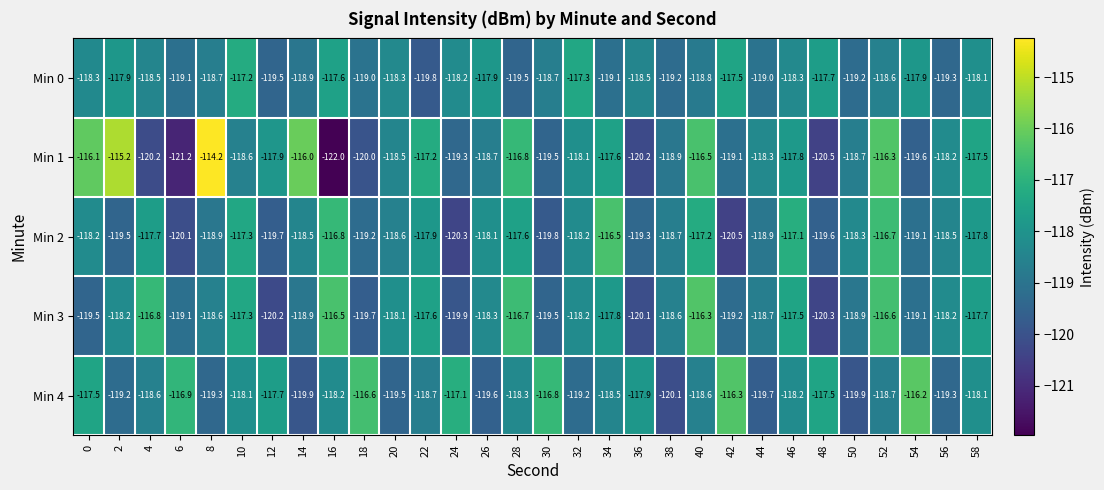

The value of Min 4 at 38 is -71.3. True or false?

False